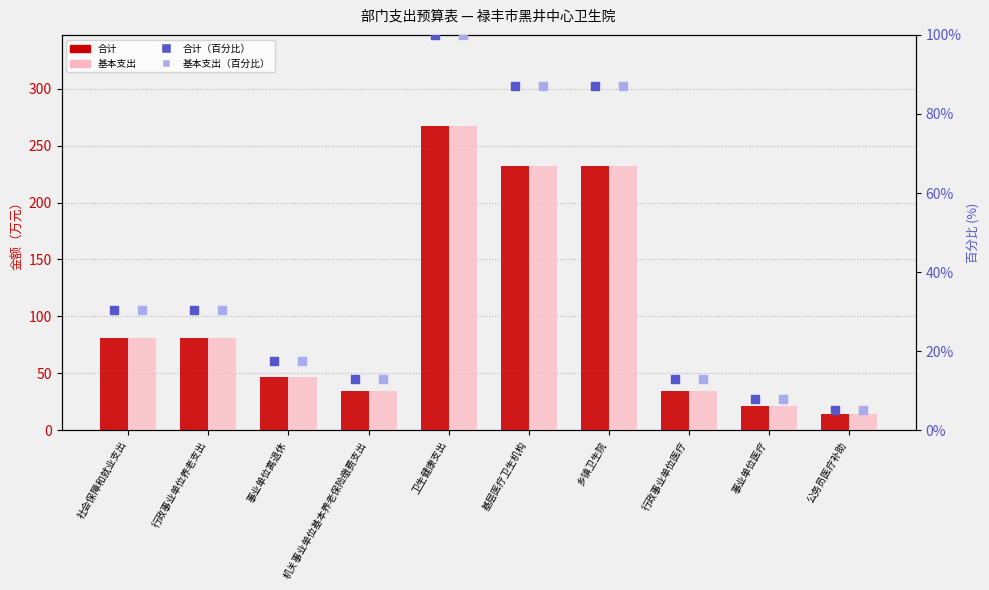

Which series has the widest spread of Y values?

合计